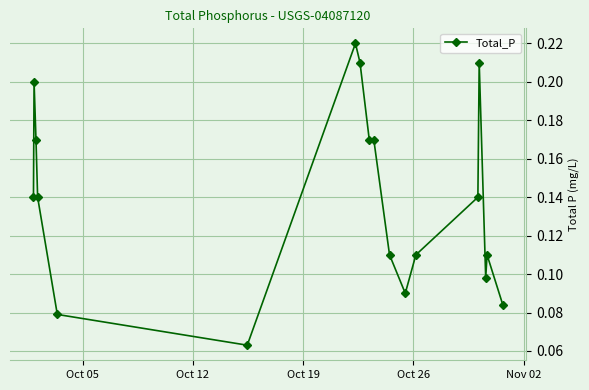

True or false: the data has more than 1 interior local peaks.

True